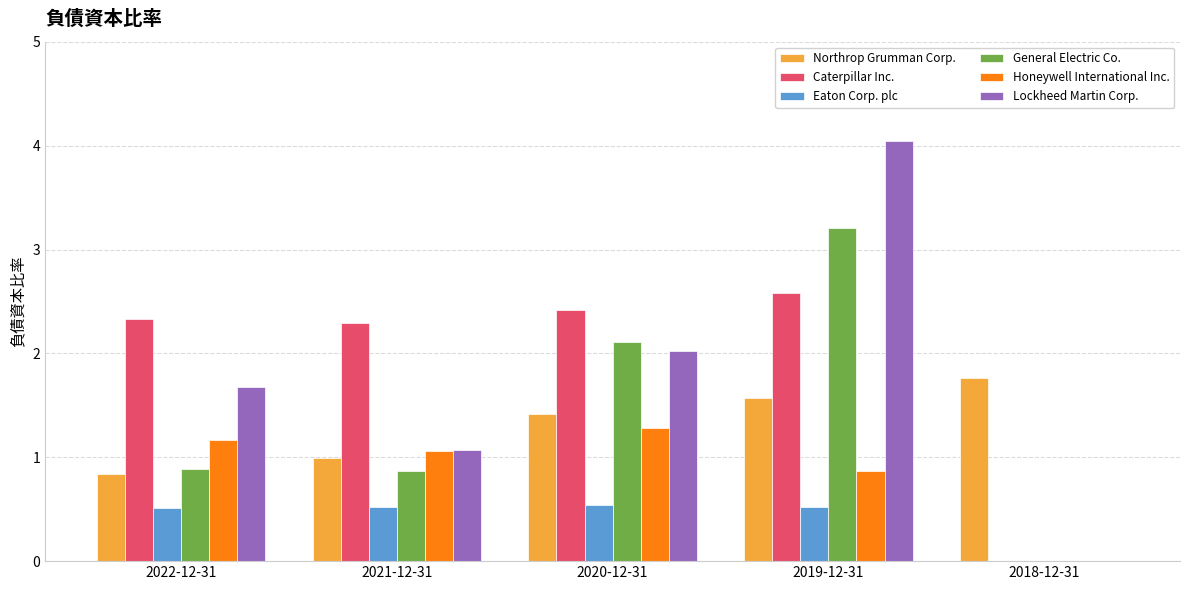

What is the average value of the Caterpillar Inc. series?

1.9